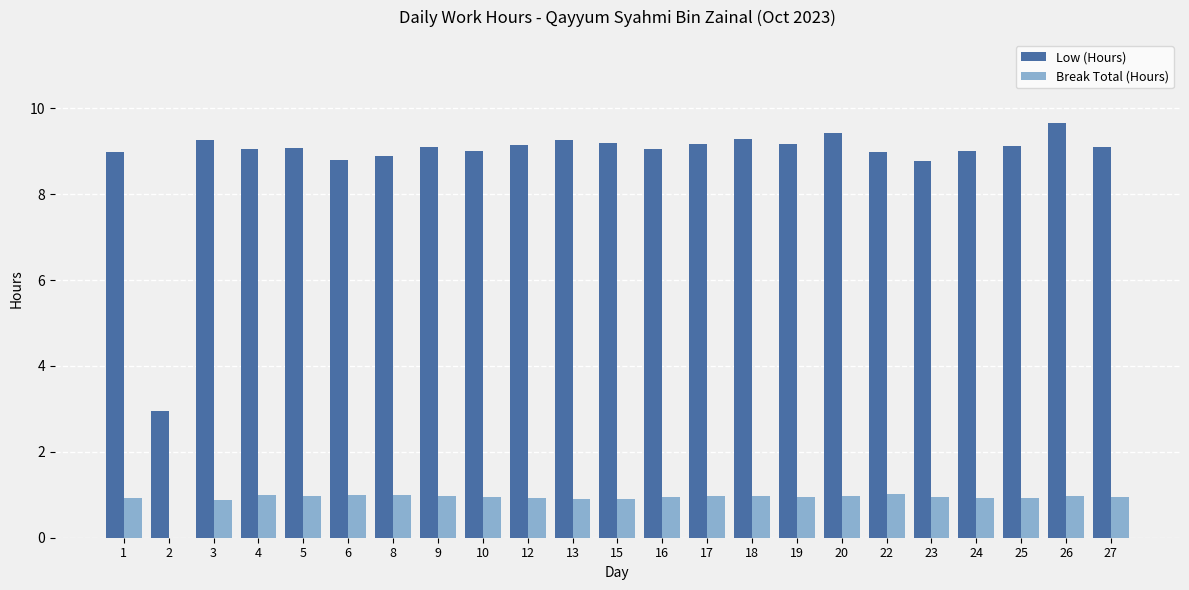

Is the value of Low (Hours) at 5 greater than the value of Break Total (Hours) at 16?

Yes